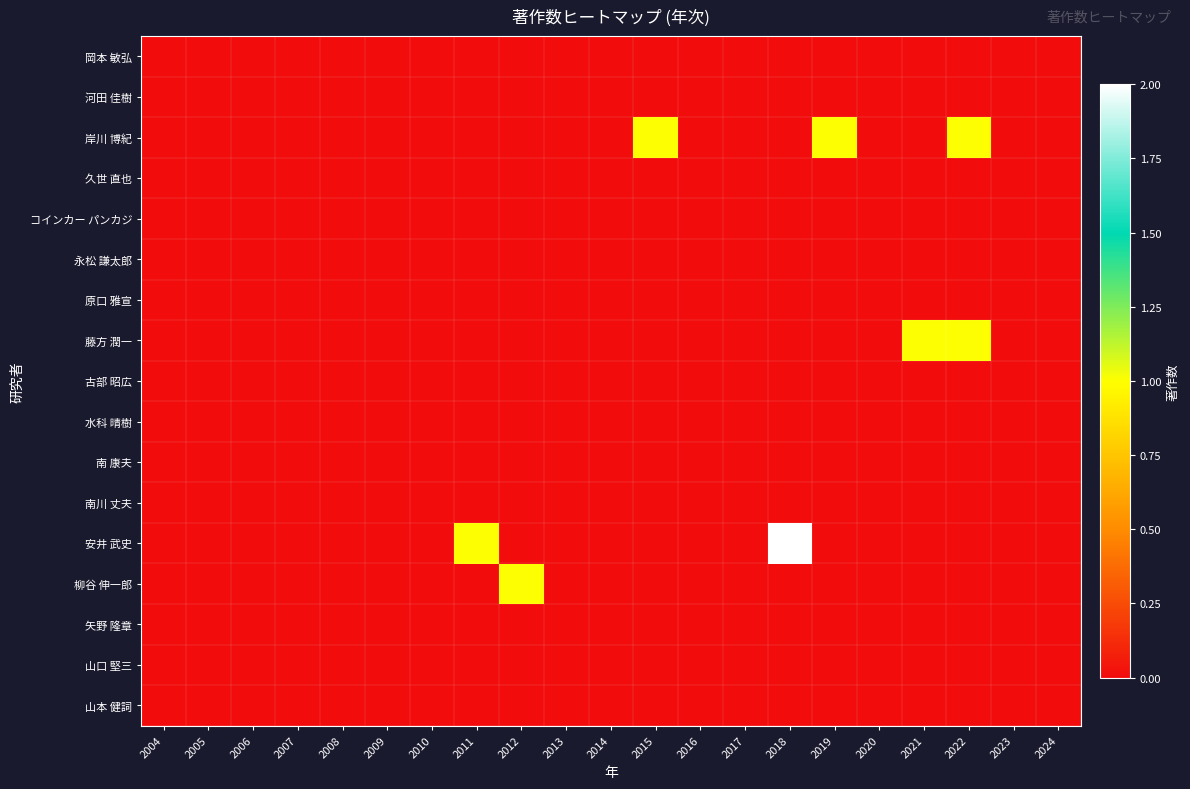

Which series changed the most between 2011 and 2014?

安井 武史